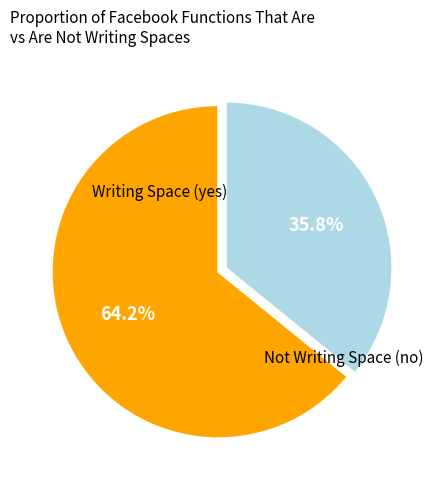

Combined, what portion of the pie is Not Writing Space and Writing Space?

100.0%